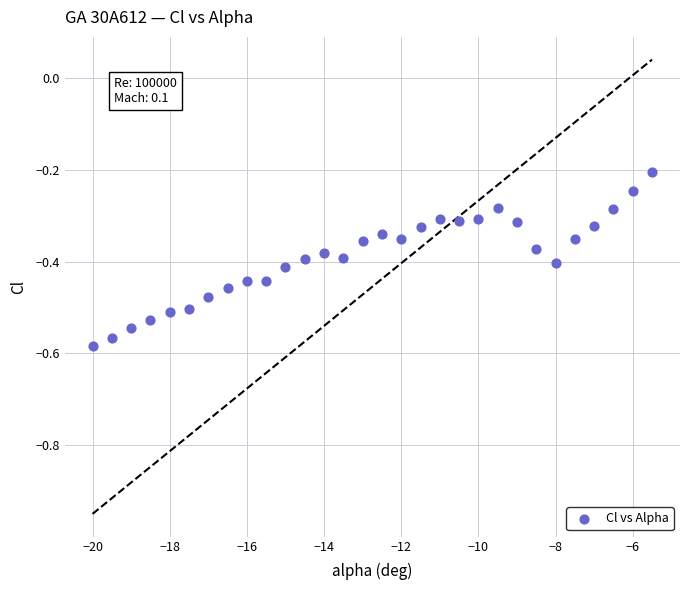

What is the range of X values (max minus min)?

14.5